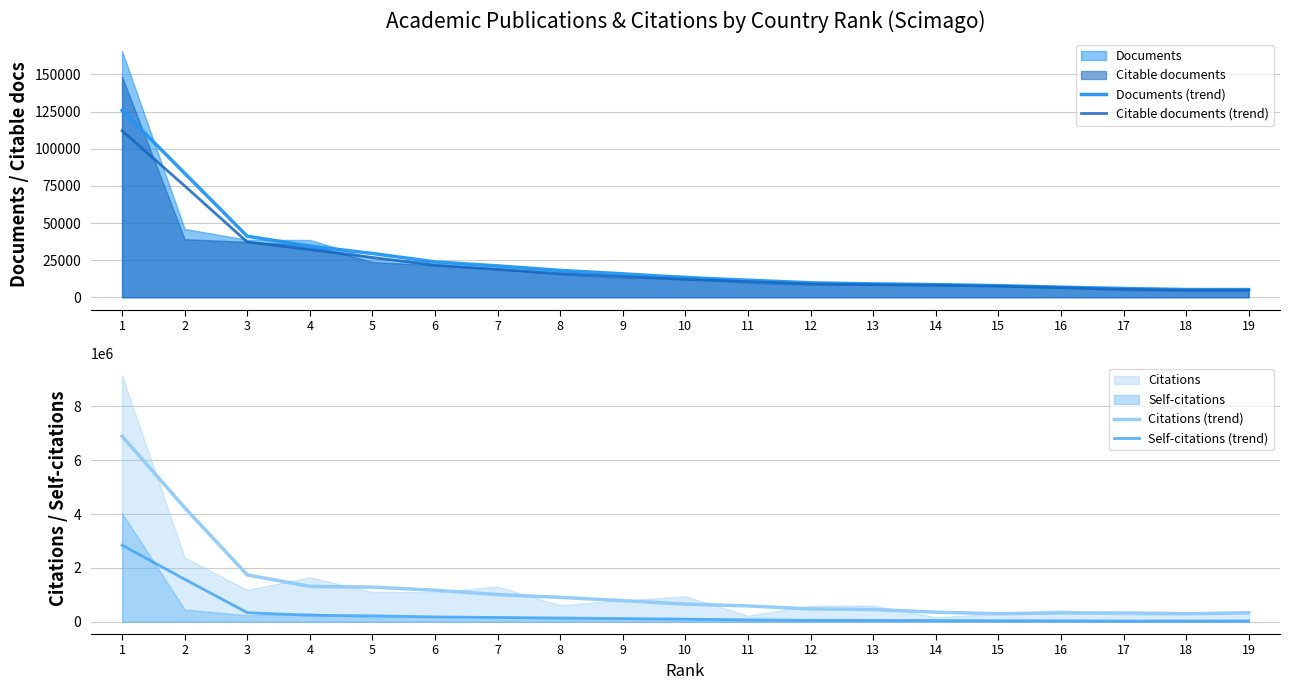

At how many categories does at least one series exceed 506211?

11